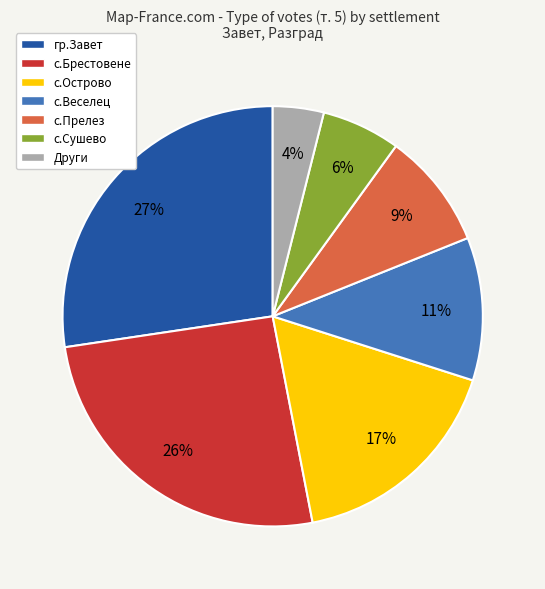

Is there any slice that represents more than half of the pie?

No